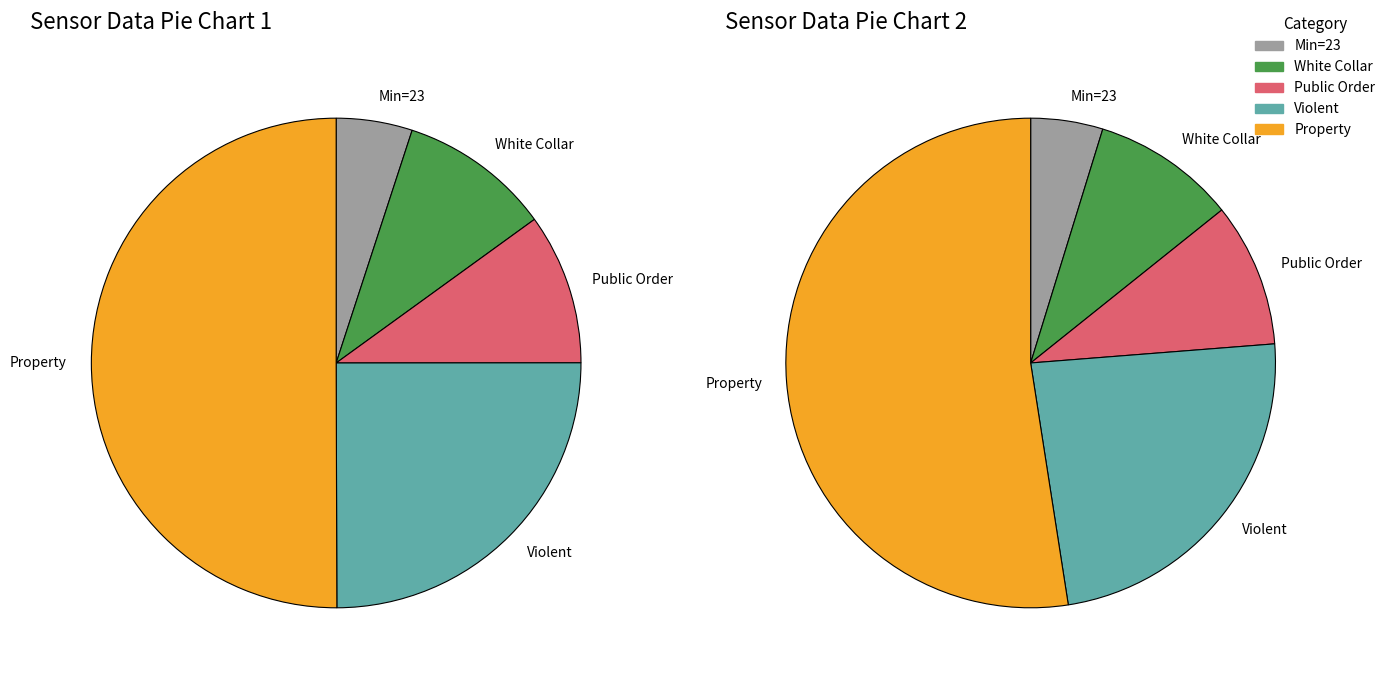

Does any single category account for the majority?

No